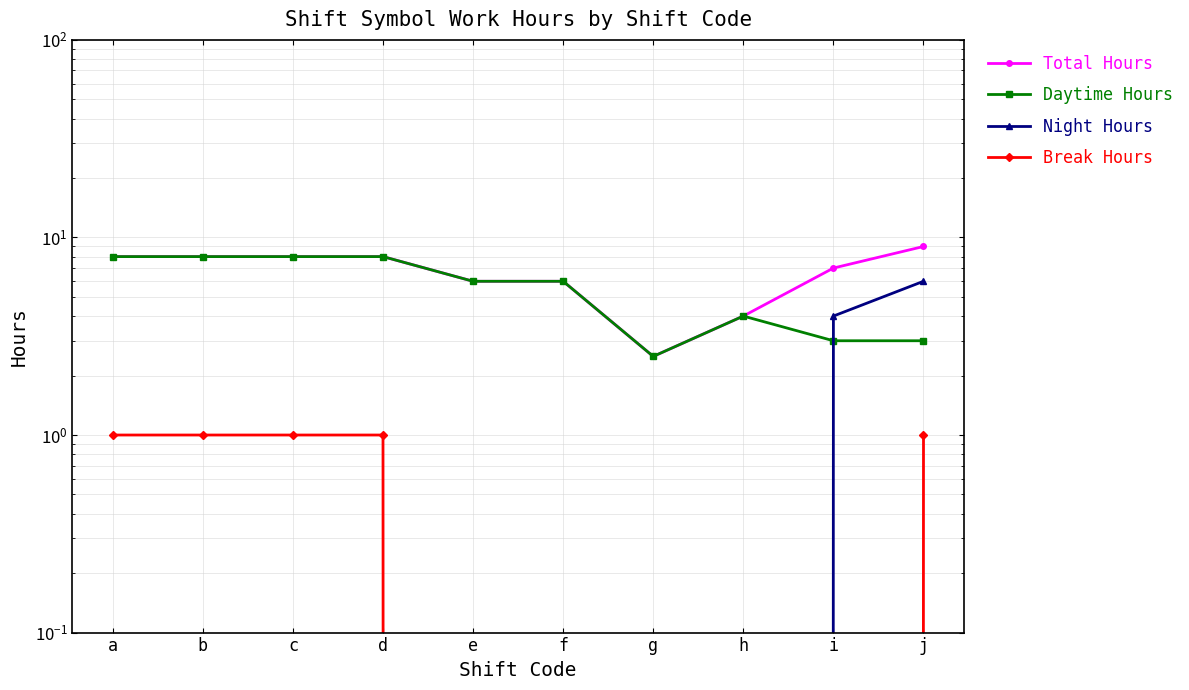

Is it true that Daytime Hours equals 6.0 at f?

True